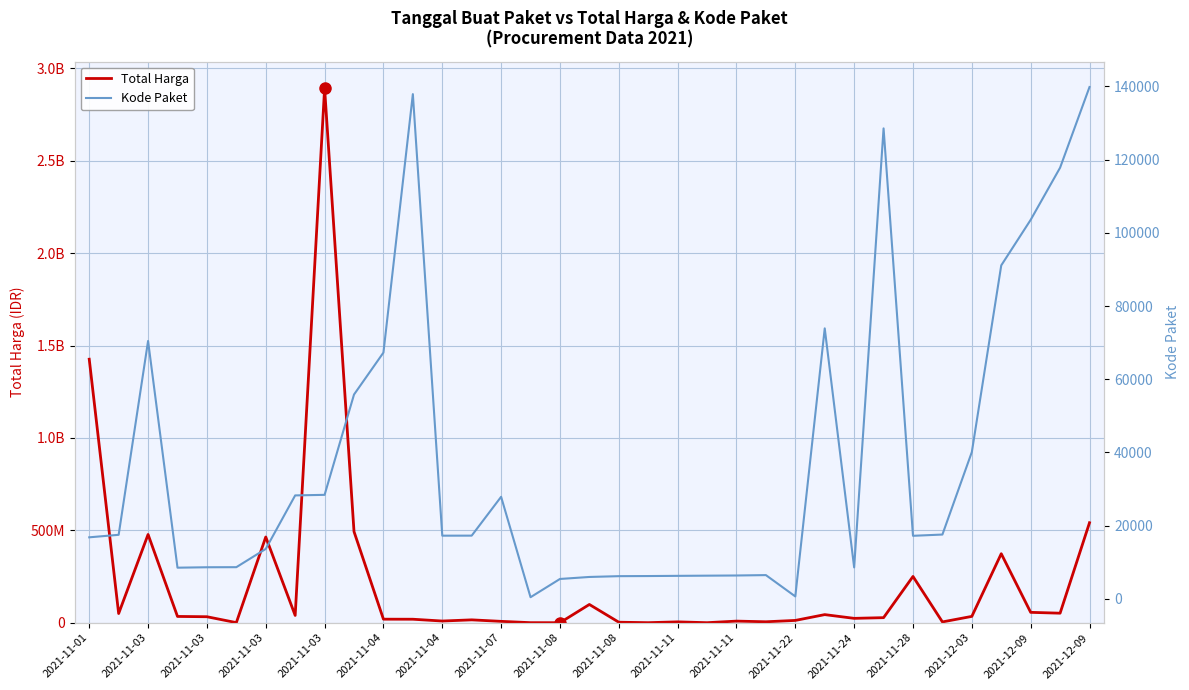

At how many categories does at least one series exceed 1837852790?

1